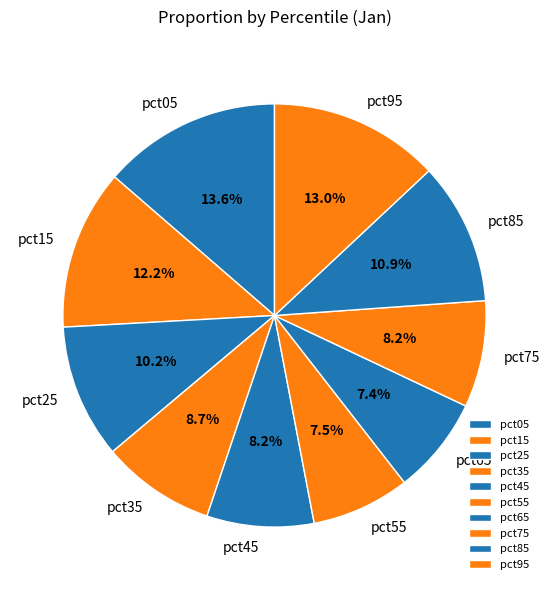

How many segments does this pie chart have?

10